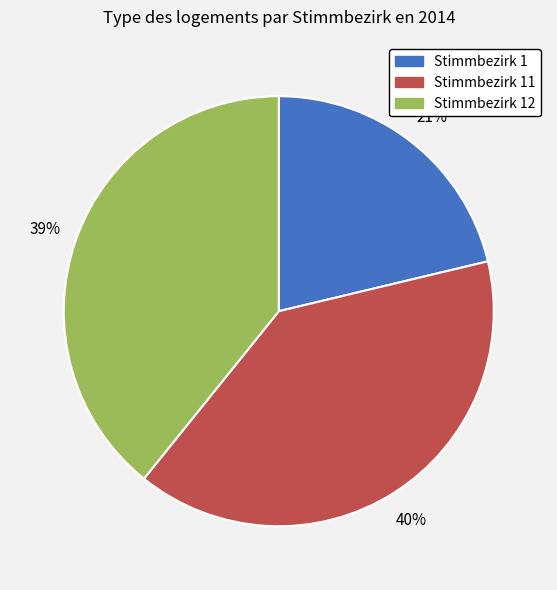

To the nearest percent, what is the combined percentage of Stimmbezirk 11 and Stimmbezirk 1?

61%